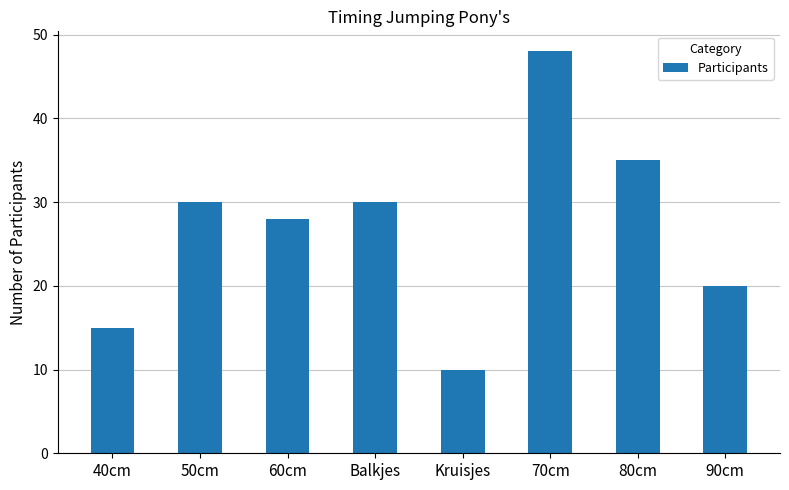

What is the change in value from 40cm to Balkjes?

+15